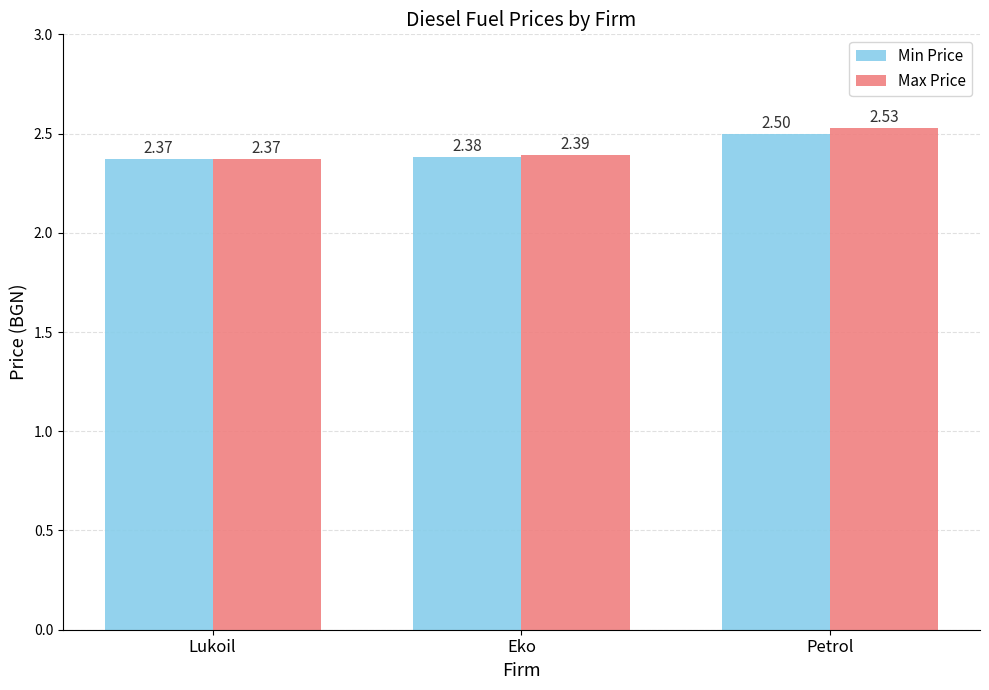

What is the label of the 1st bar from the right?

Petrol